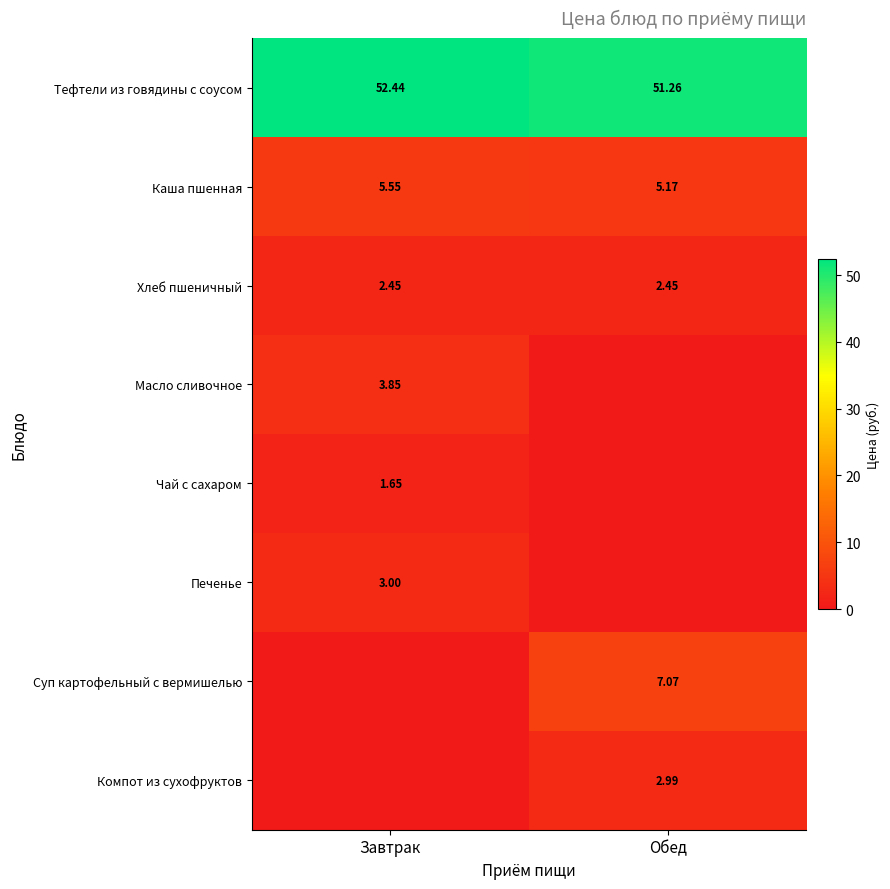

What is the average value of the Каша пшенная series?

5.4